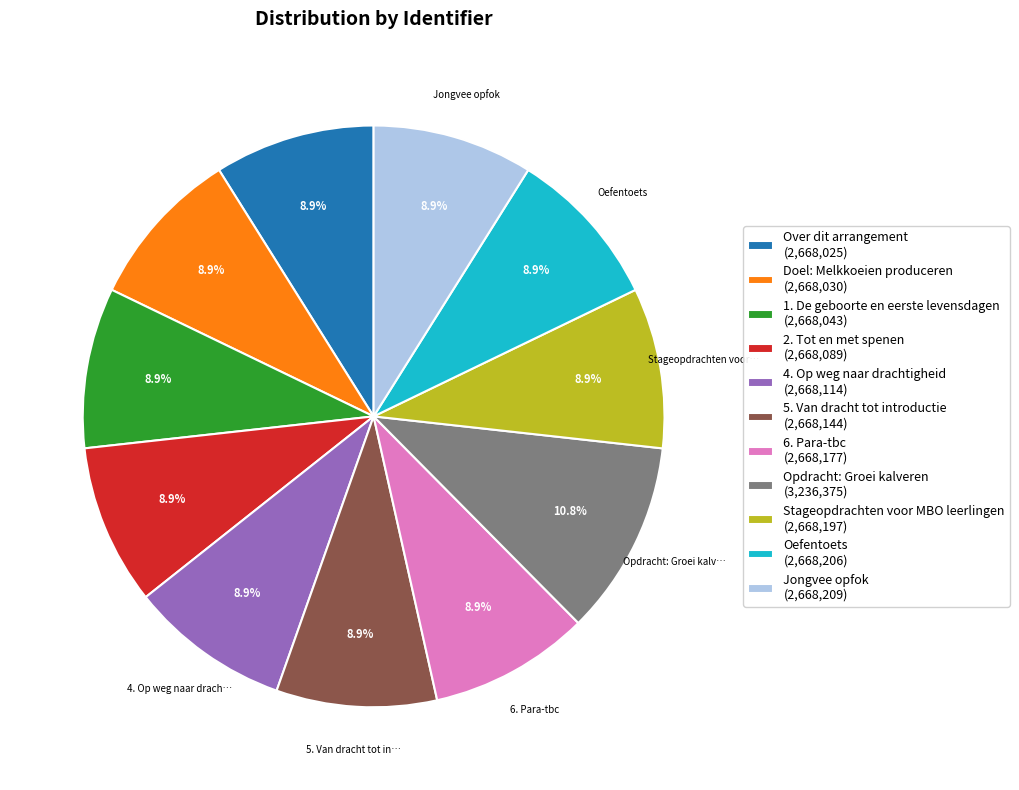

Which category has the biggest portion of the pie?

Opdracht: Groei kalveren (3,236,375)